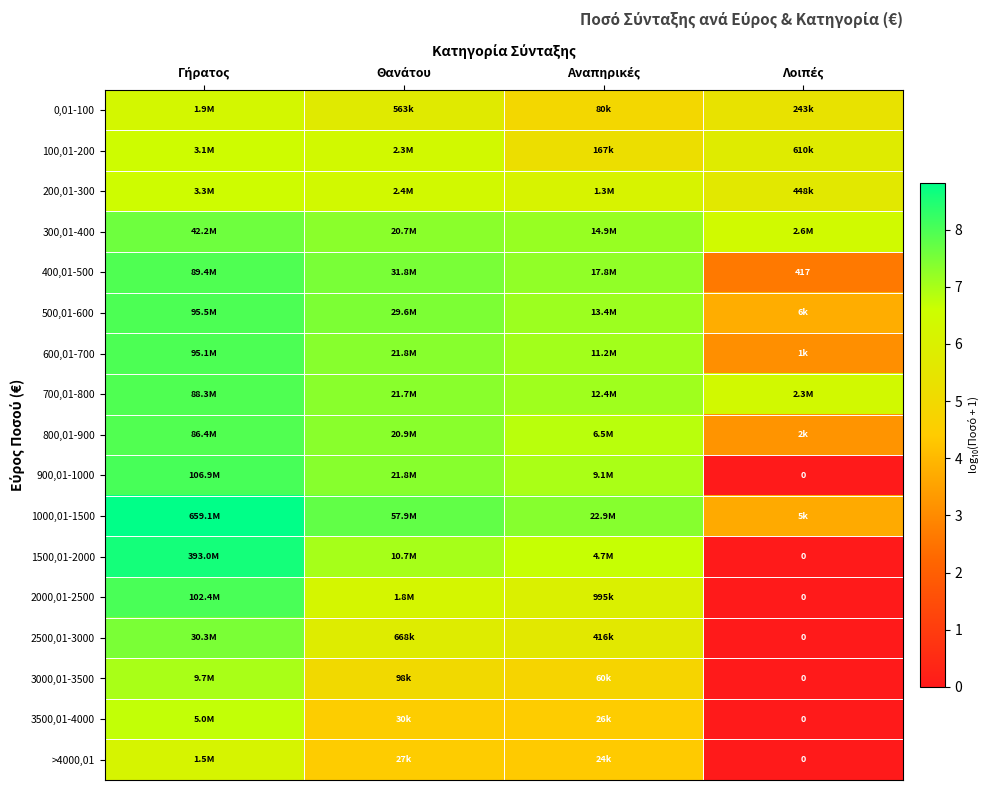

Is the value of >4000,01 at Θανάτου greater than the value of 1000,01-1500 at Αναπηρικές?

No